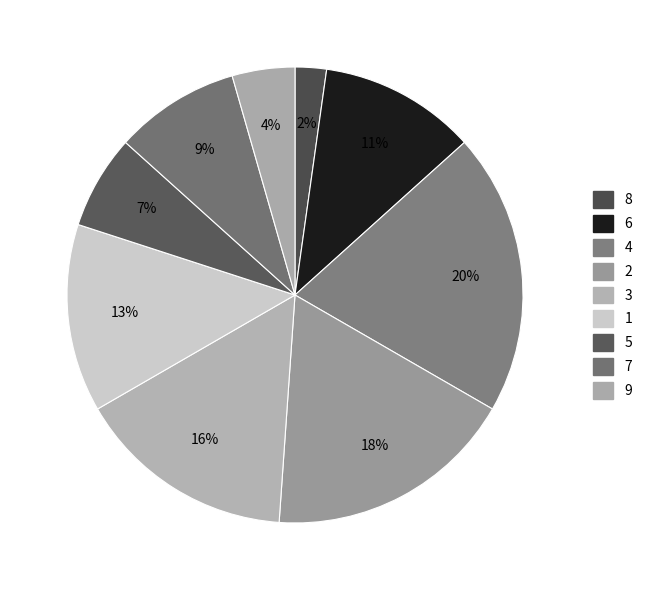

How many segments does this pie chart have?

9